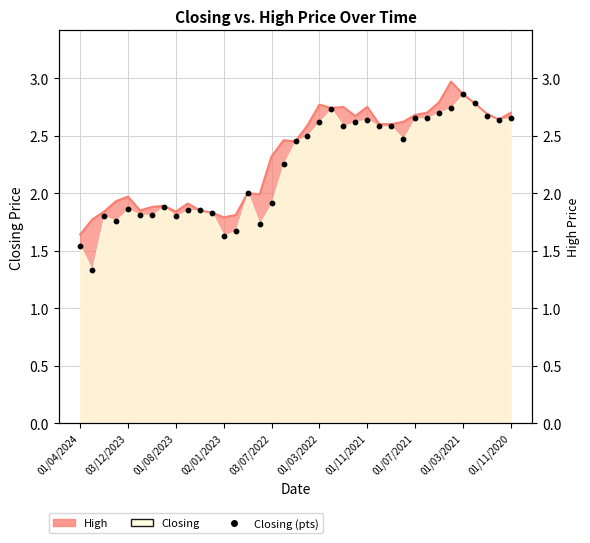

What is the ratio of the value at 17 to the value at 16?

1.2